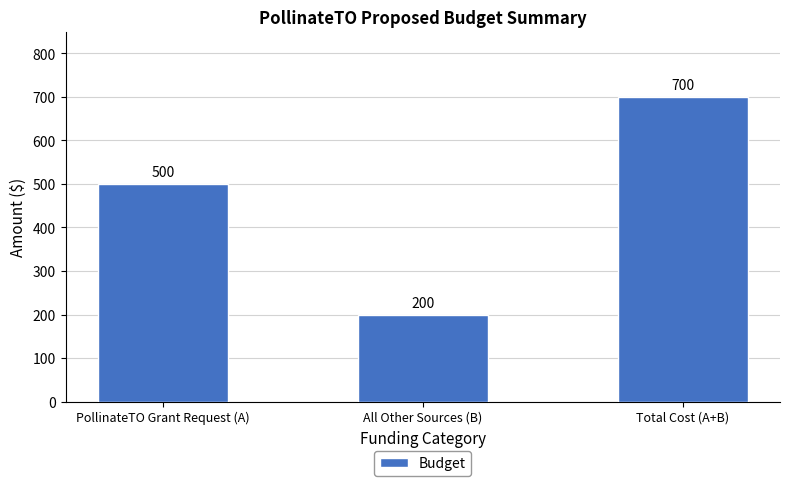

What is the difference between the values at PollinateTO Grant Request (A) and Total Cost (A+B)?

200